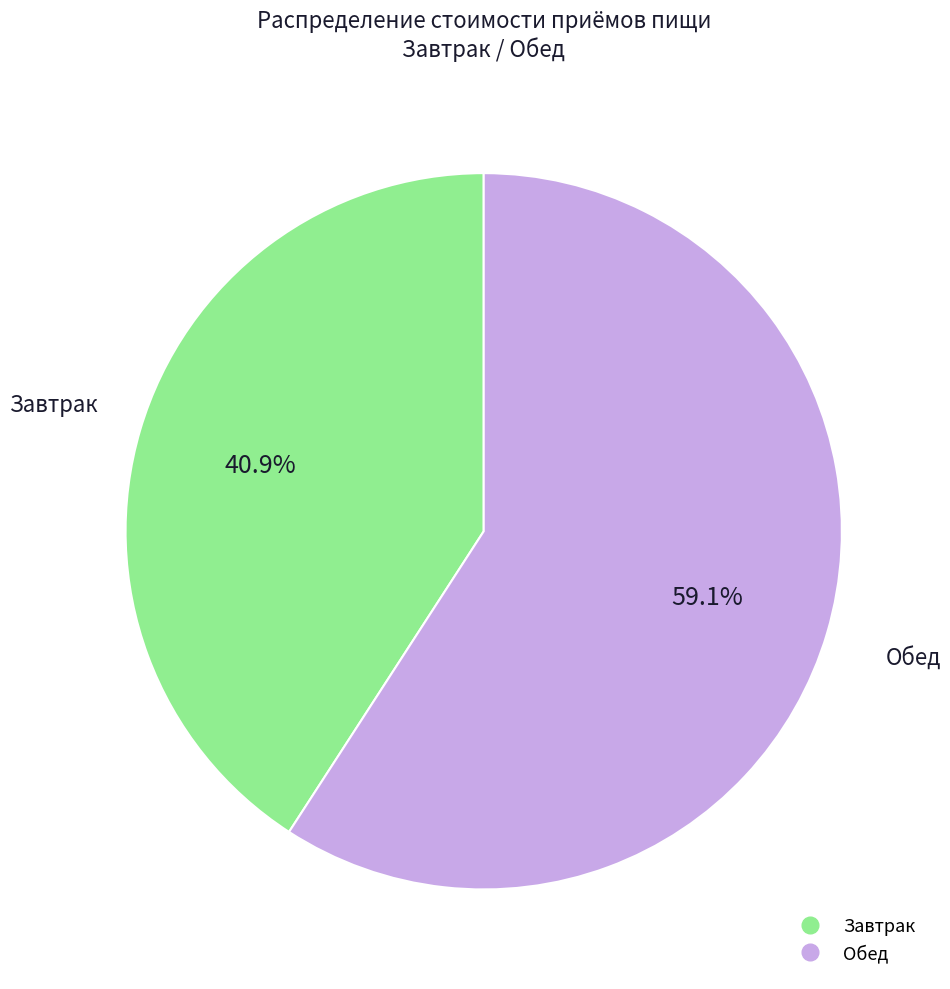

Is there any slice that represents more than half of the pie?

Yes